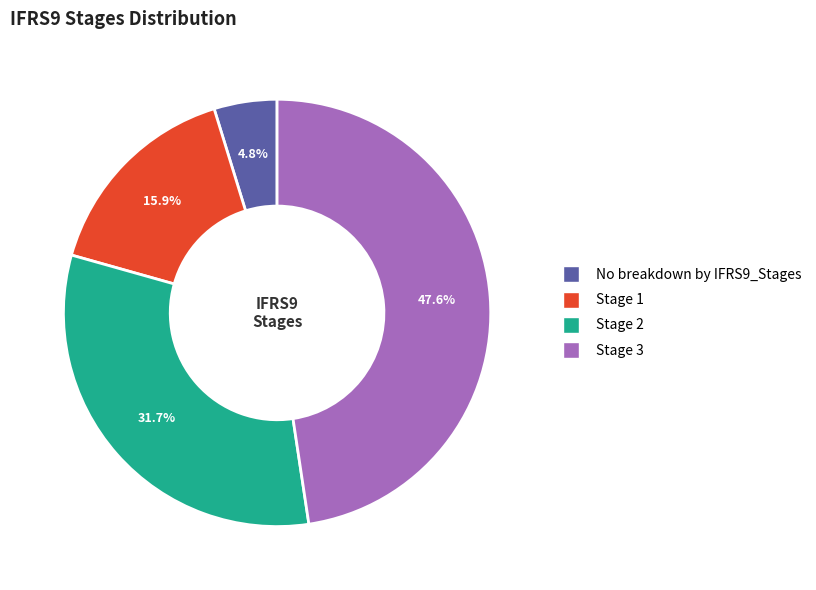

Between Stage 2 and Stage 1, which is larger?

Stage 2